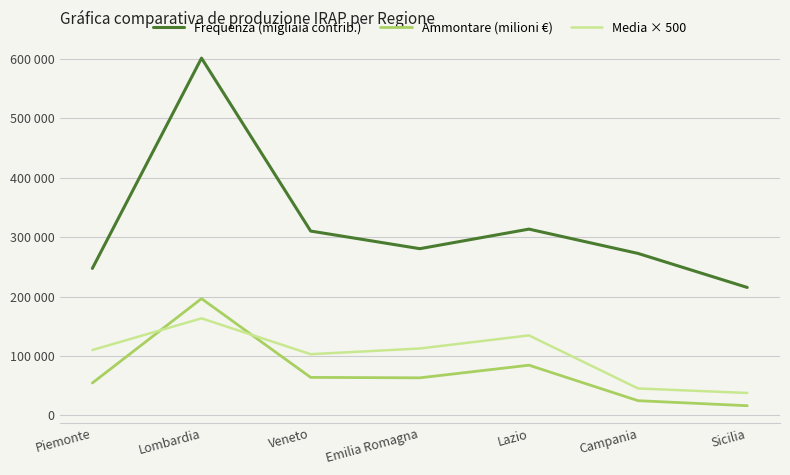

Which series has the largest range (max minus min)?

Frequenza (migliaia contrib.)